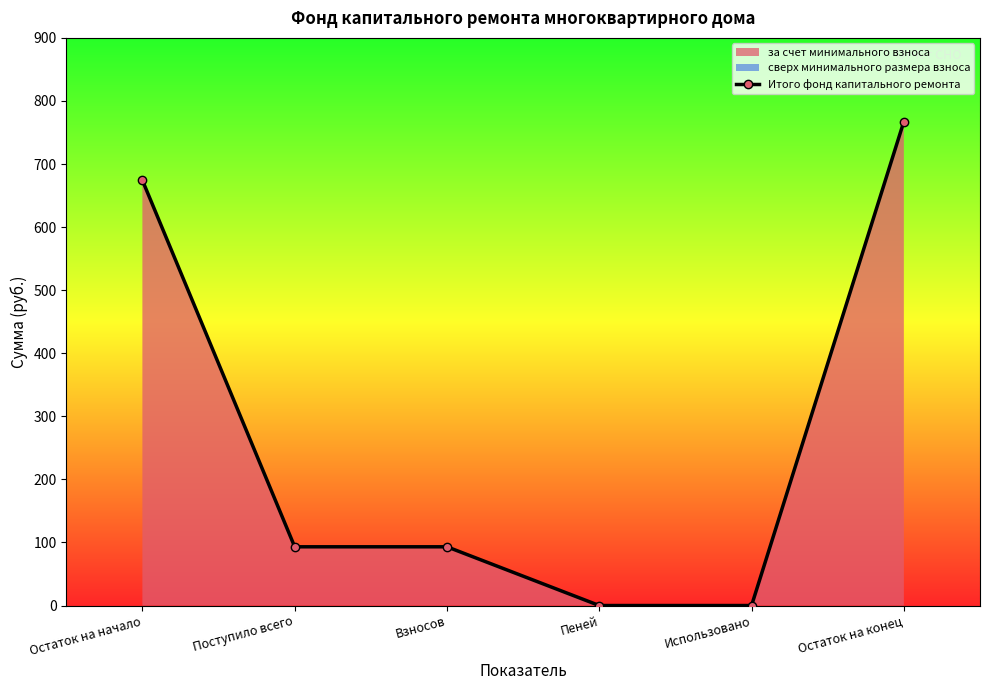

List the labels in order of value, smallest first.

Пеней, Использовано, Поступило всего, Взносов, Остаток на начало, Остаток на конец